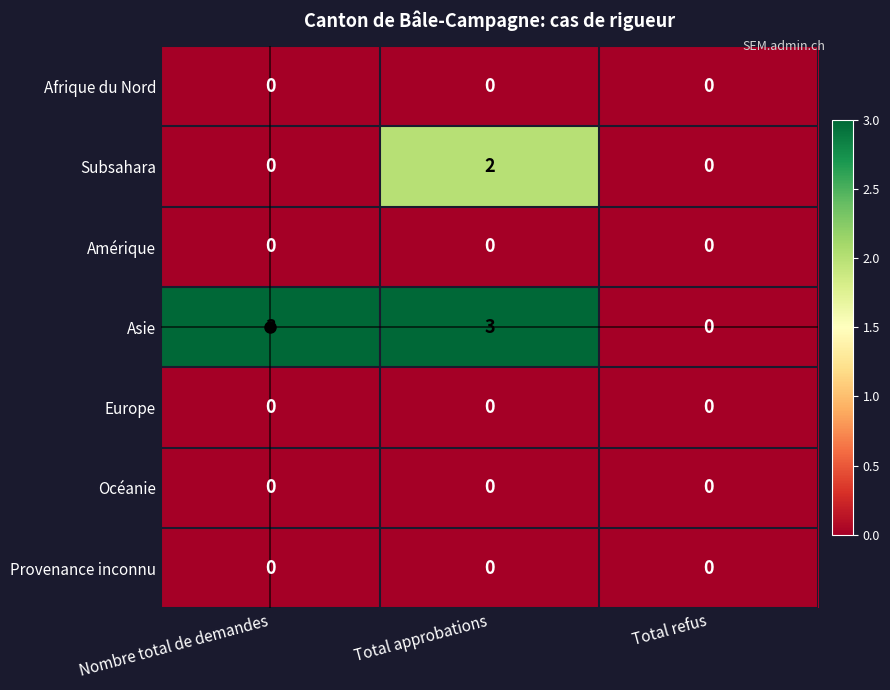

The value of Océanie at Nombre total de demandes is 0. True or false?

True